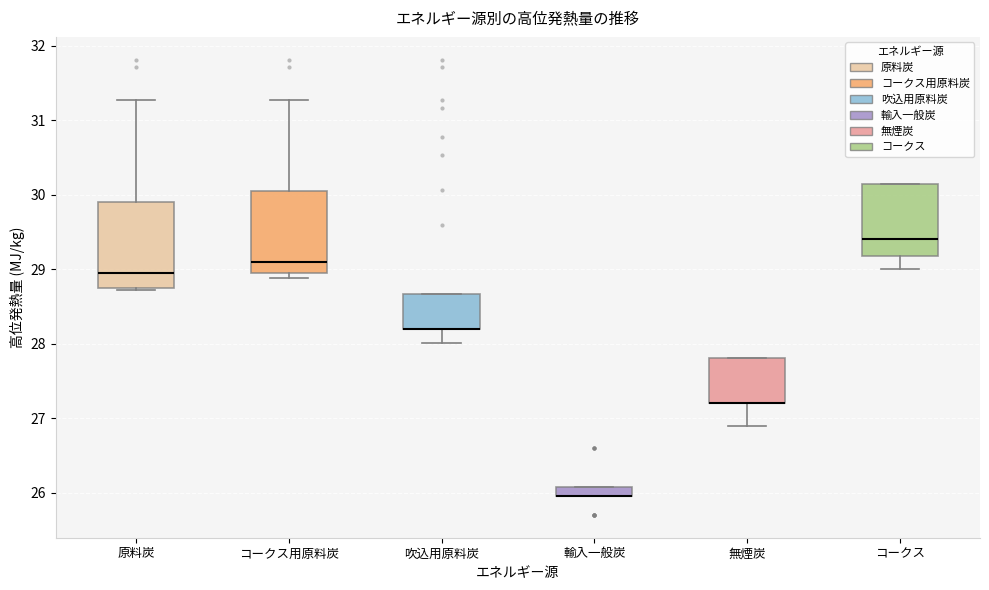

Where is the upper edge of the box for 輸入一般炭 on the y-axis? The values are not printed on the chart, so give them approximately, as read against the axis.

26.1